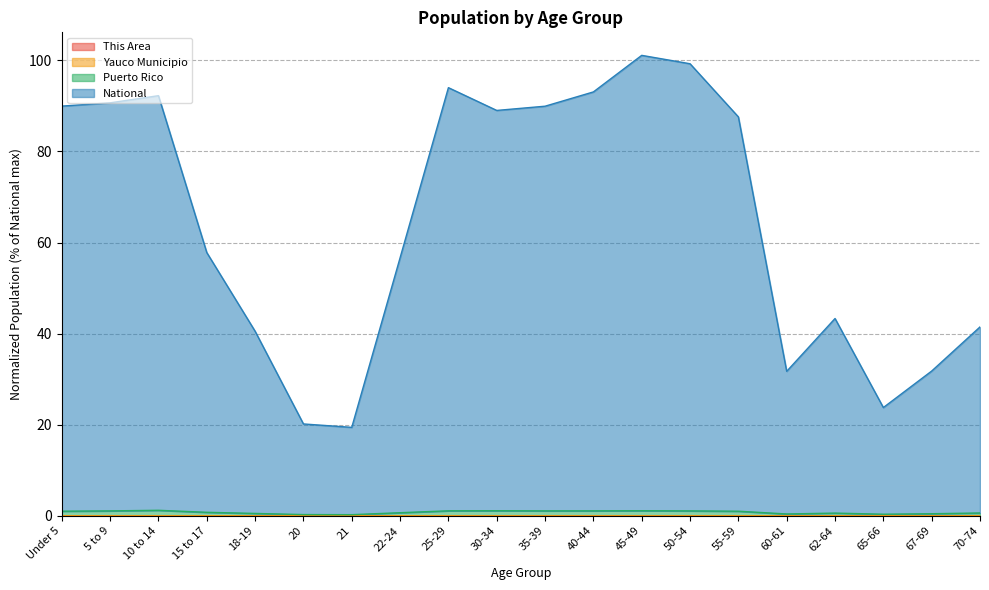

What is the difference between the highest and lowest values at 60-61?

31.7